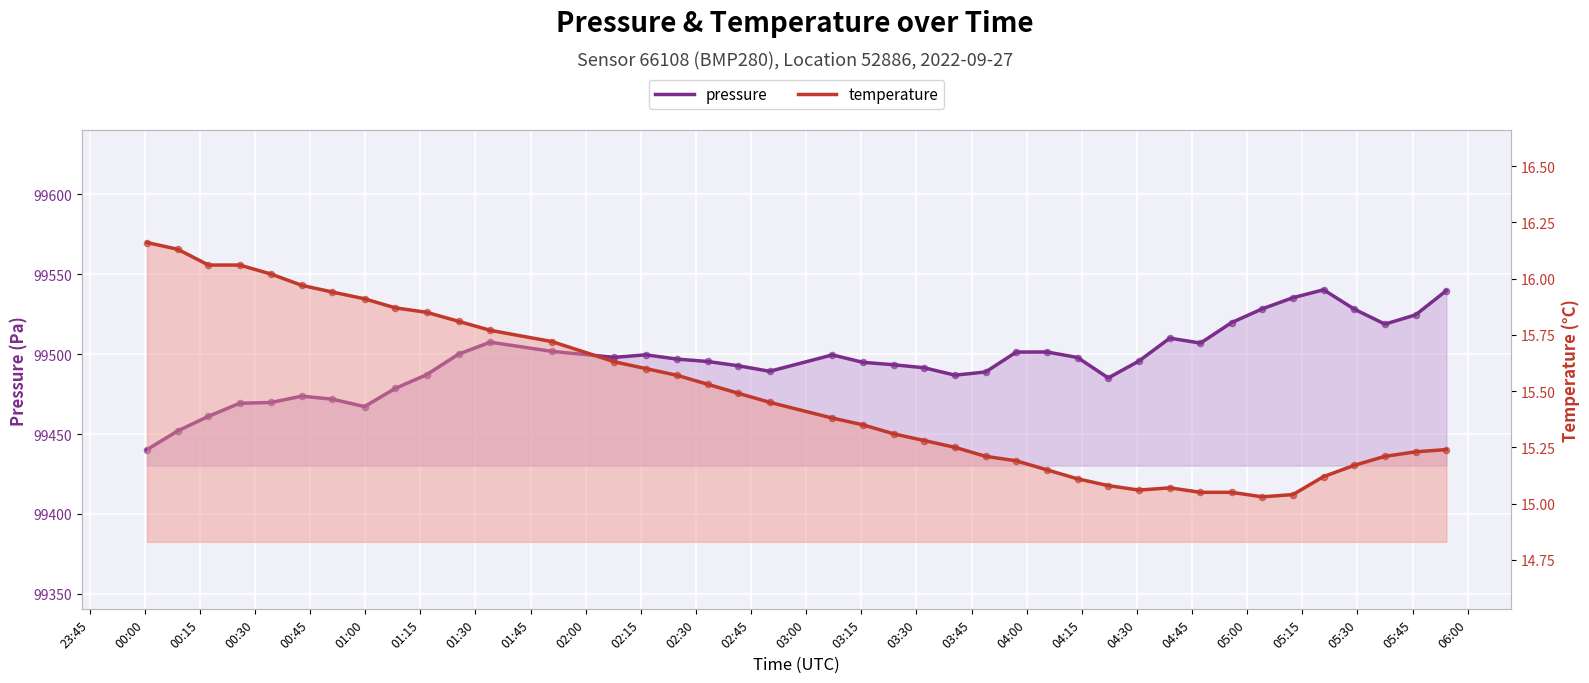

Which series has the widest spread of Y values?

pressure